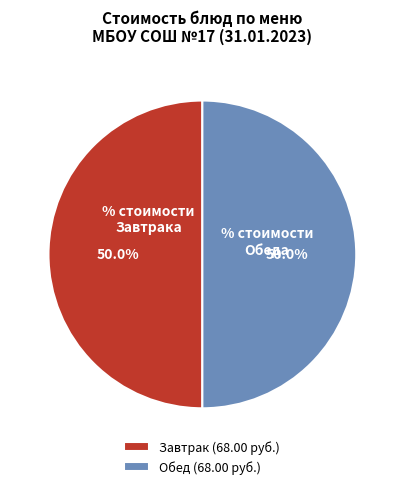

How many slices are in this pie chart?

2